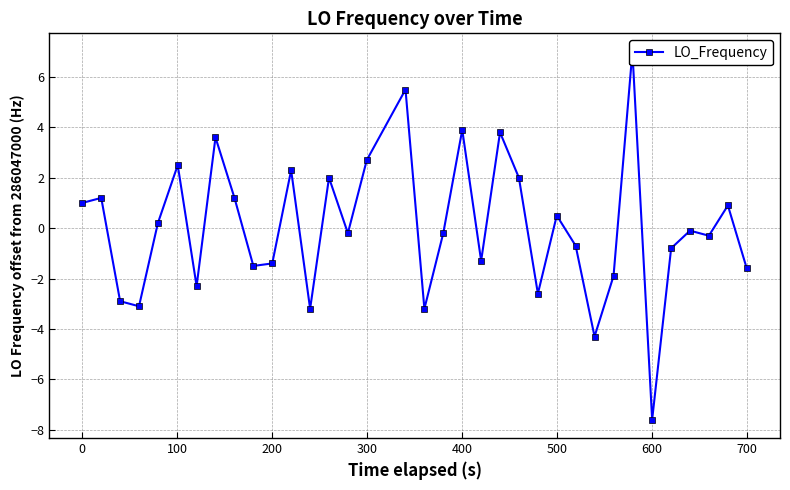

How many interior local valleys (lower than both neighbors) does the data have?

11